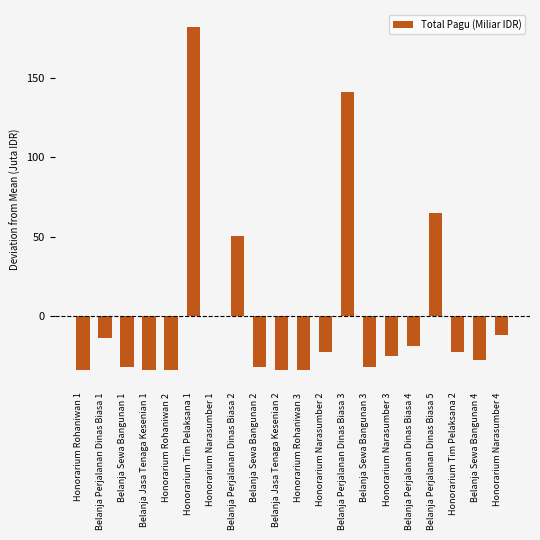

What is the sum of the values at Belanja Sewa Bangunan 2 and Belanja Perjalanan Dinas Biasa 4?

-51.5